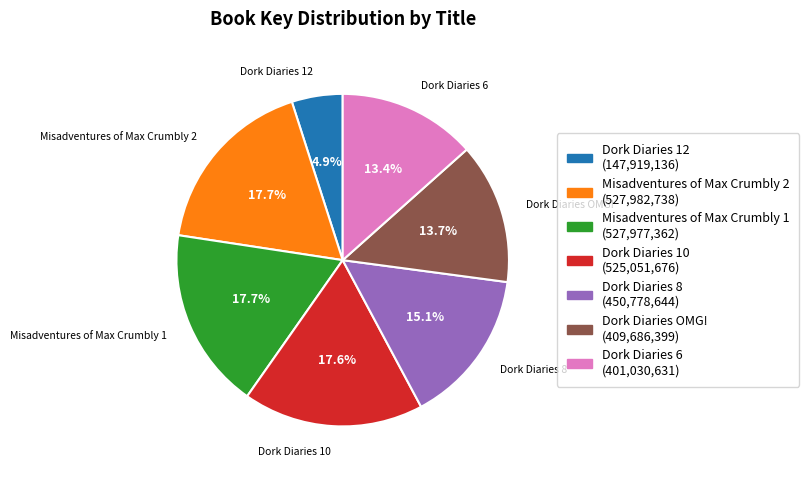

How many segments does this pie chart have?

7